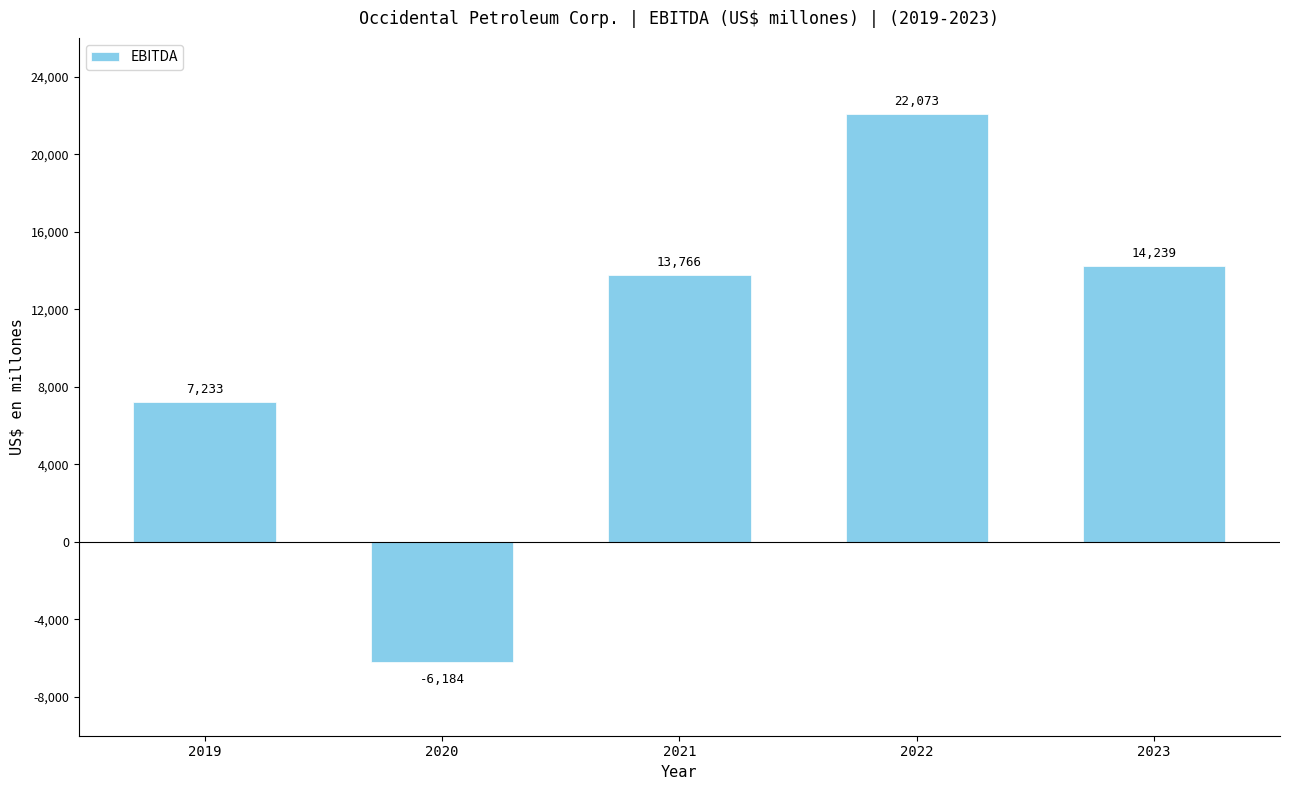

Count the number of data series in this chart.

1